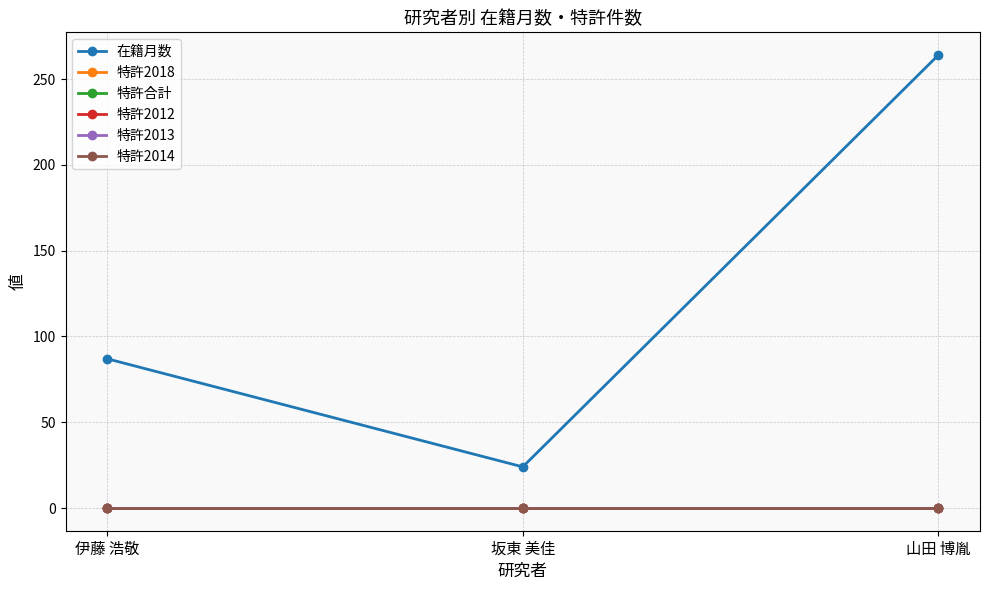

At which label is 特許2014 closest to 0?

伊藤 浩敬